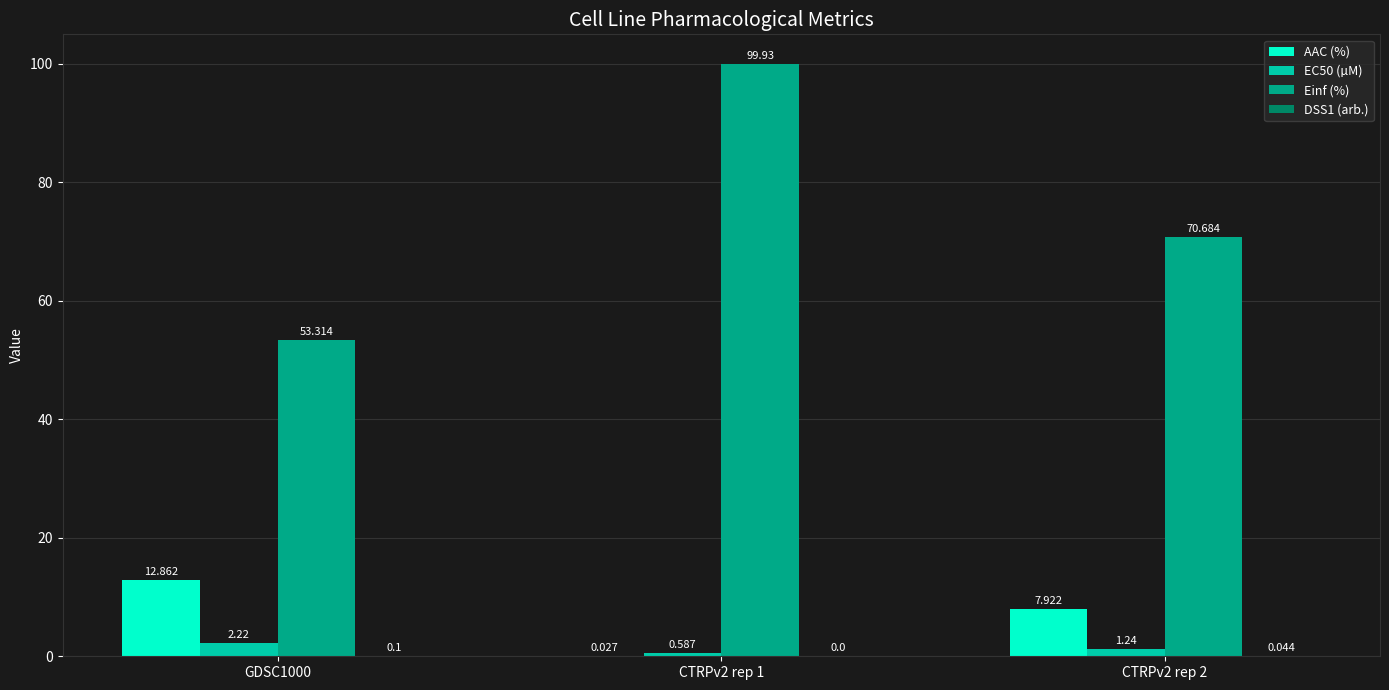

Which series changed the most between CTRPv2 rep 1 and CTRPv2 rep 2?

Einf (%)